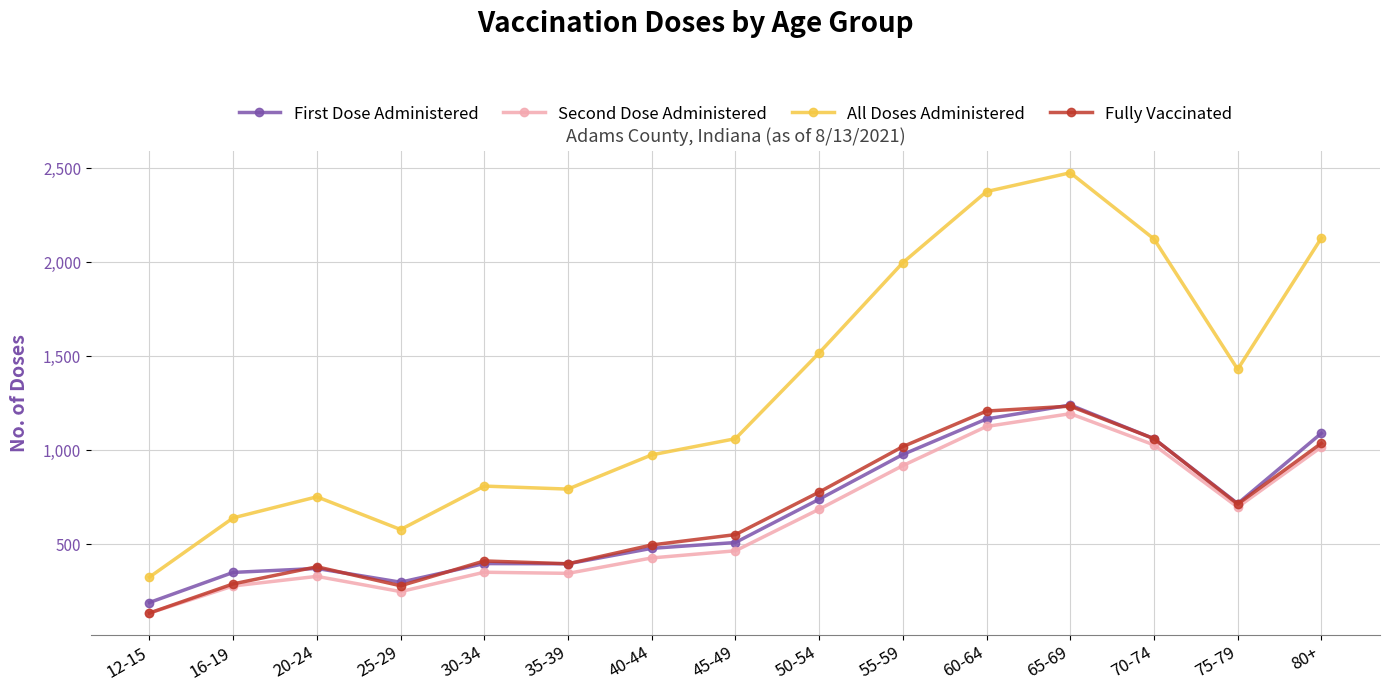

What position from the right is 20-24?

13